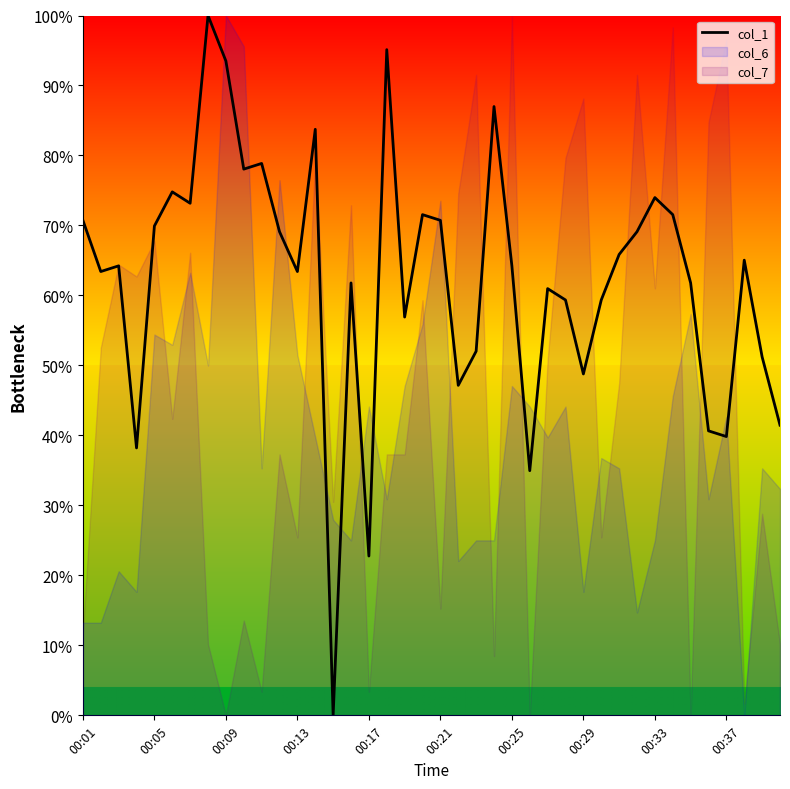

What is the label of the 40th point from the right?

00:01